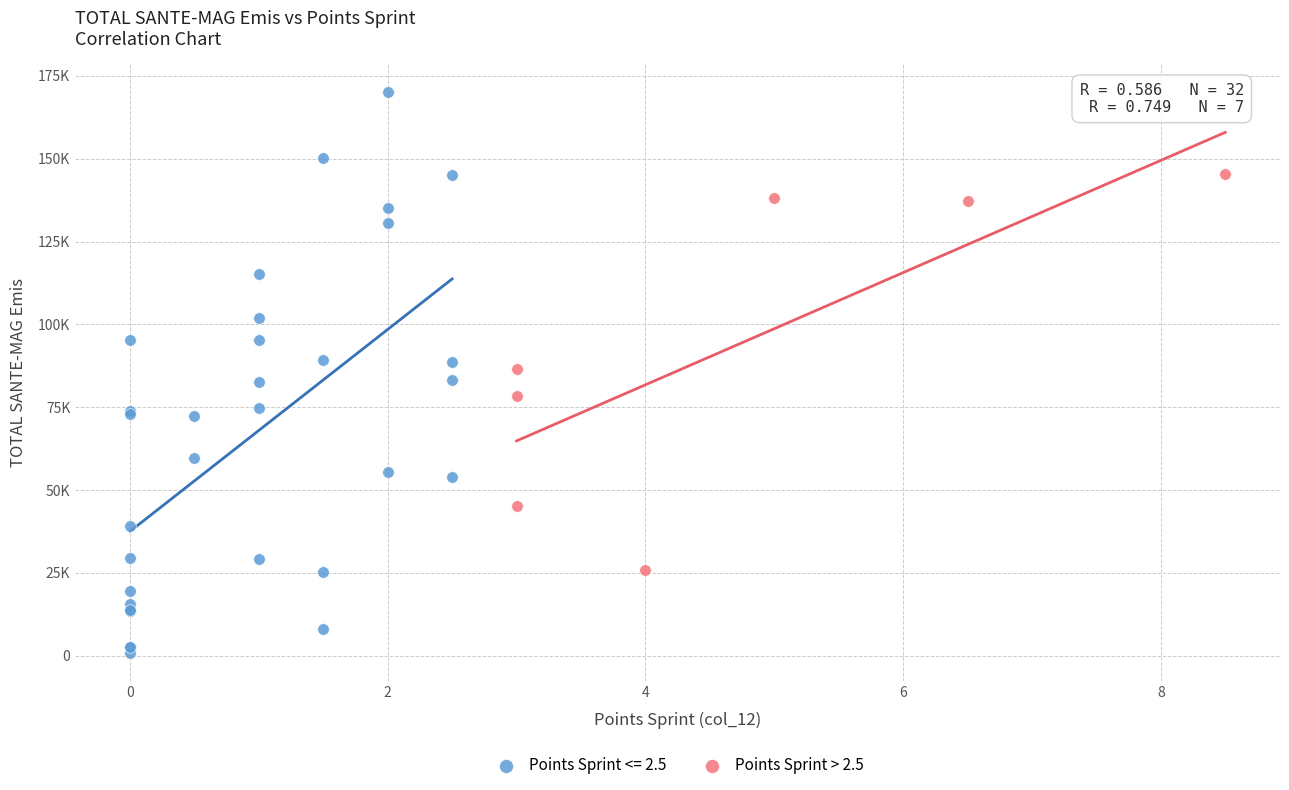

What are all the series names shown in the legend?

Points Sprint <= 2.5, Points Sprint > 2.5